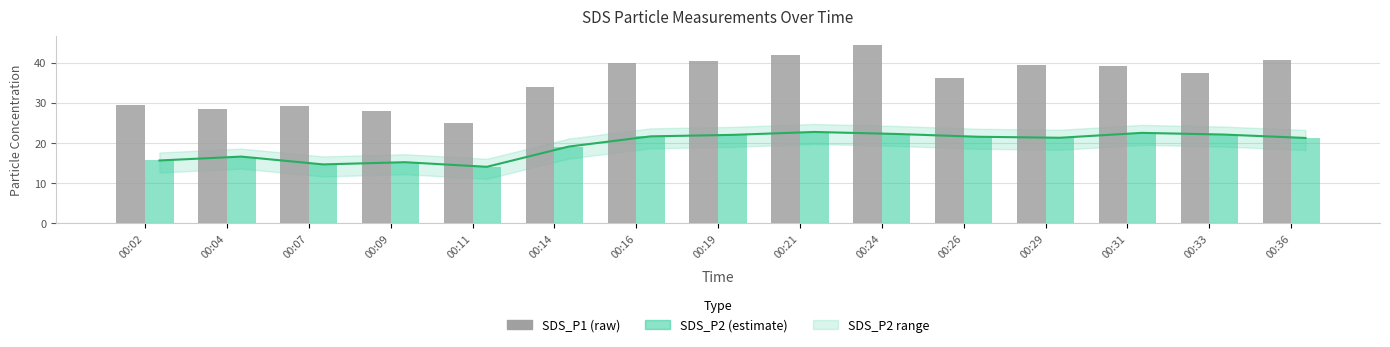

At which label does SDS_P2 trend first exceed 21?

00:16